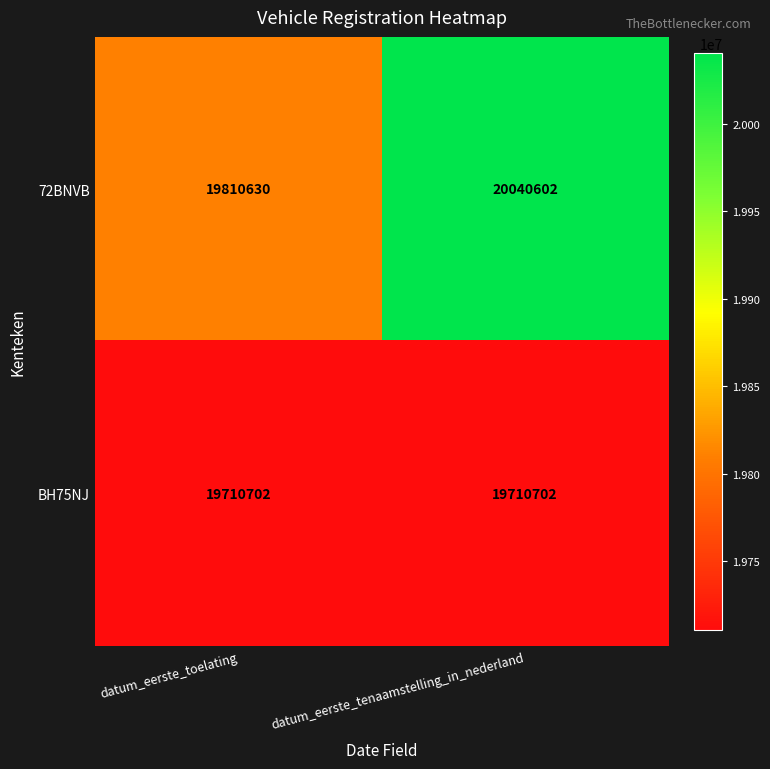

What is the maximum value shown in the chart?

20040602